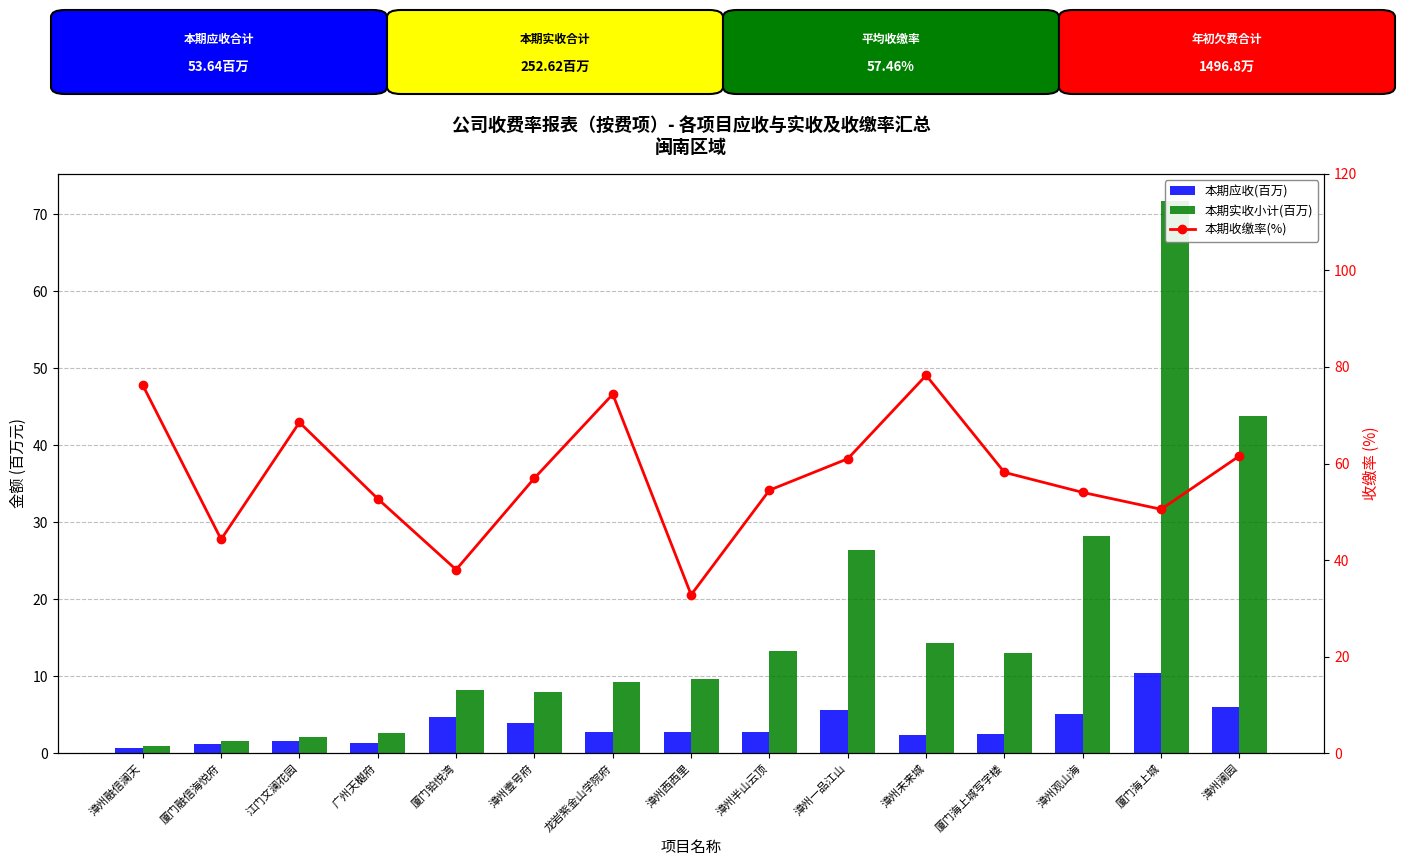

What is the label of the 3rd bar from the right?

漳州观山海